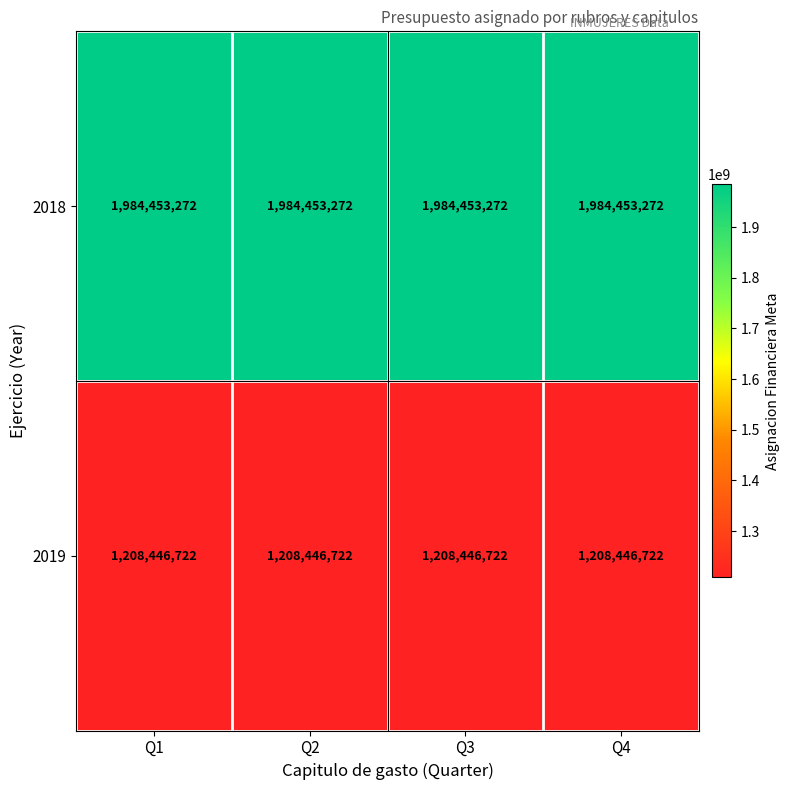

How many series are shown in this chart?

2